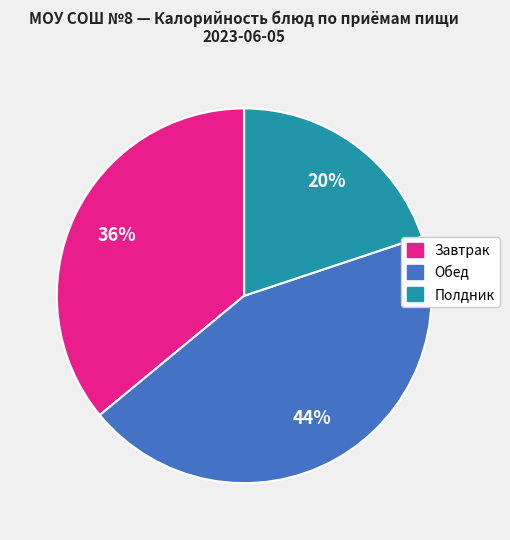

Is there any slice that represents more than half of the pie?

No